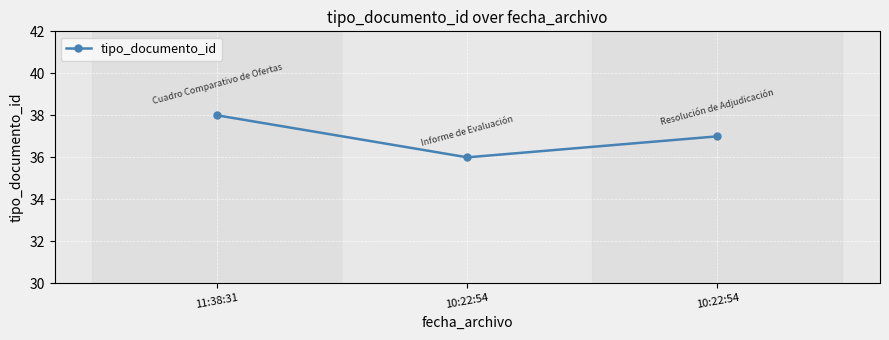

How many data points does each series have?

3